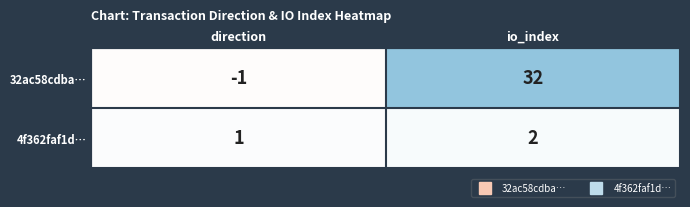

Reading left to right, extract all data points from this chart.

32ac58cdba…: -1	32
4f362faf1d…: 1	2